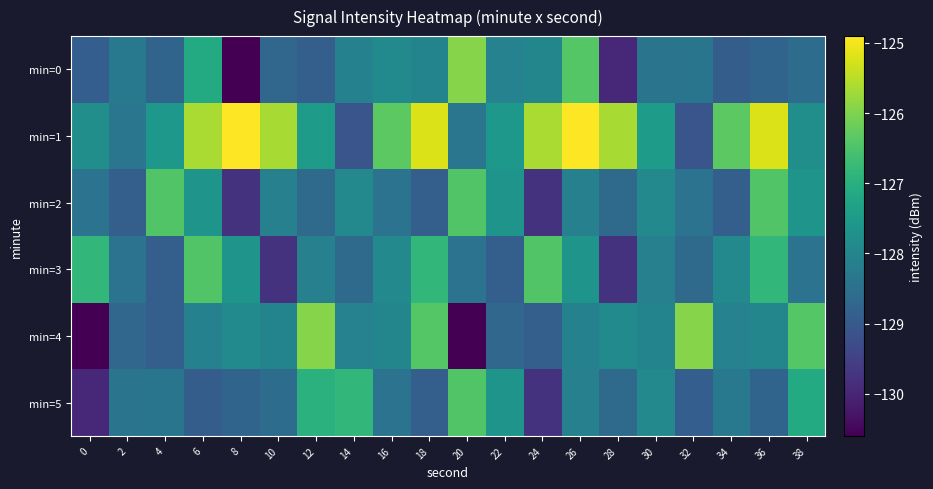

Which series has the largest total across all categories?

min=1